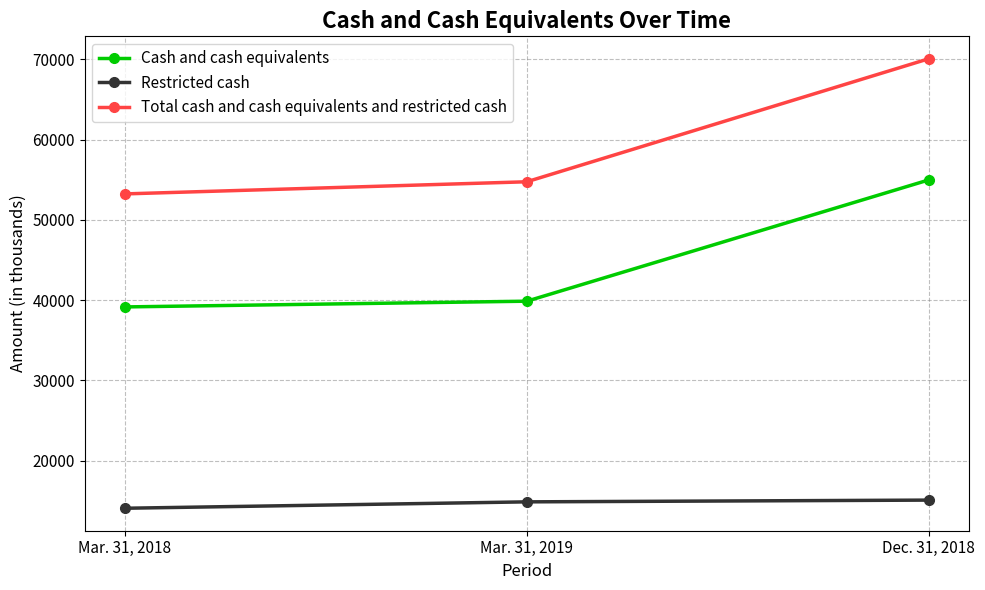

List the series in order of their overall mean, highest first.

Total cash and cash equivalents and restricted cash, Cash and cash equivalents, Restricted cash